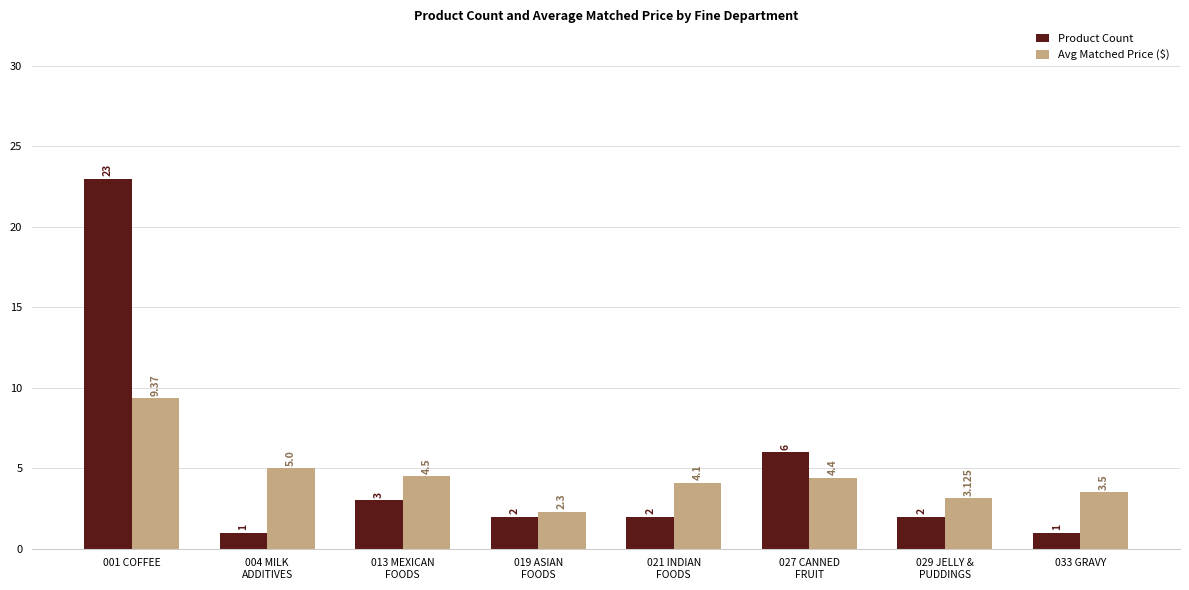

List the labels in order of Avg Matched Price ($) value, largest first.

001 COFFEE, 004 MILK
ADDITIVES, 013 MEXICAN
FOODS, 027 CANNED
FRUIT, 021 INDIAN
FOODS, 033 GRAVY, 029 JELLY &
PUDDINGS, 019 ASIAN
FOODS